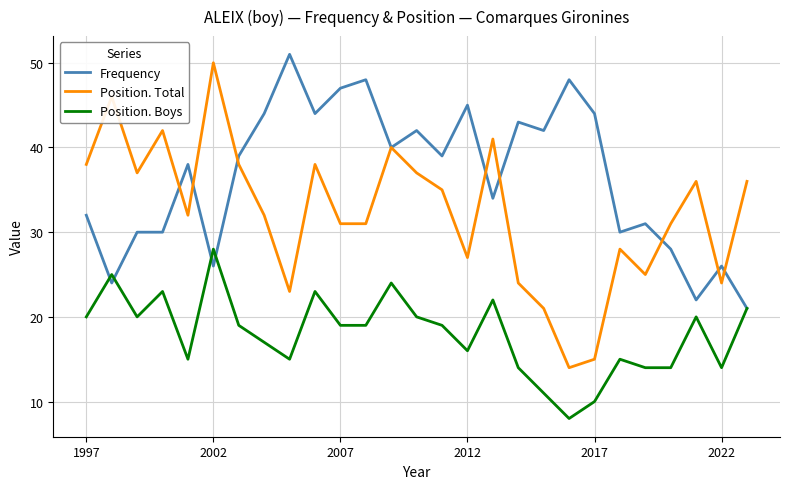

True or false: Position. Boys and Position. Total cross at least once.

False